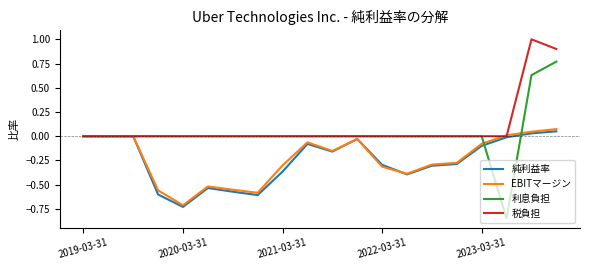

Which series has the largest range (max minus min)?

利息負担